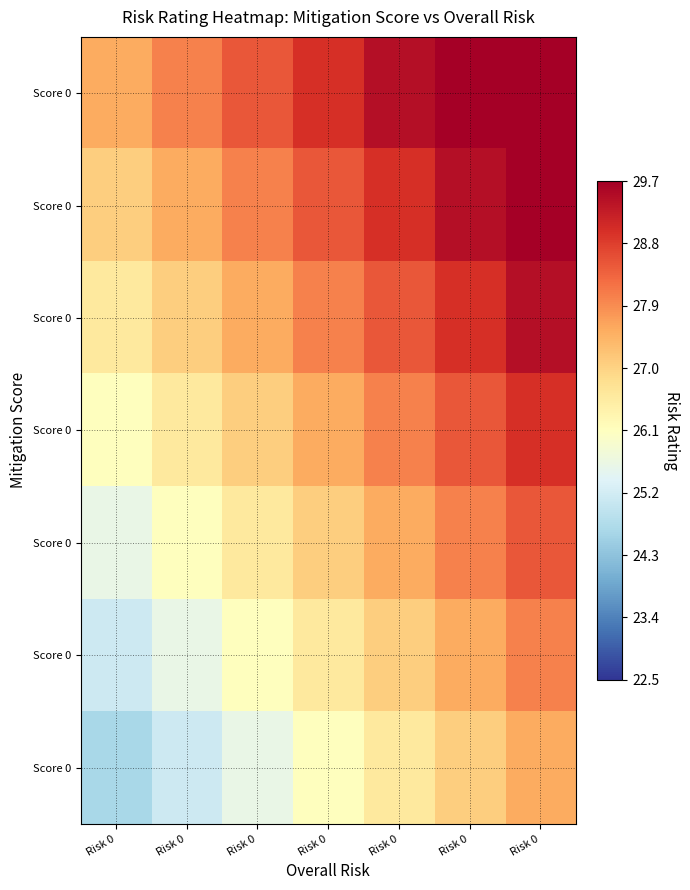

Which label corresponds to the largest value in the chart?

Risk 0